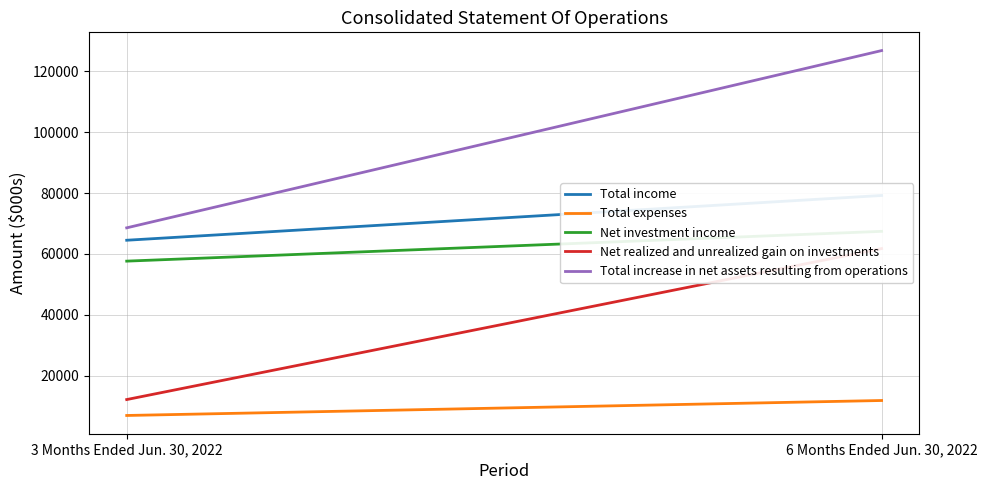

True or false: Total increase in net assets resulting from operations has a value of 90044 at 3 Months Ended Jun. 30, 2022.

False